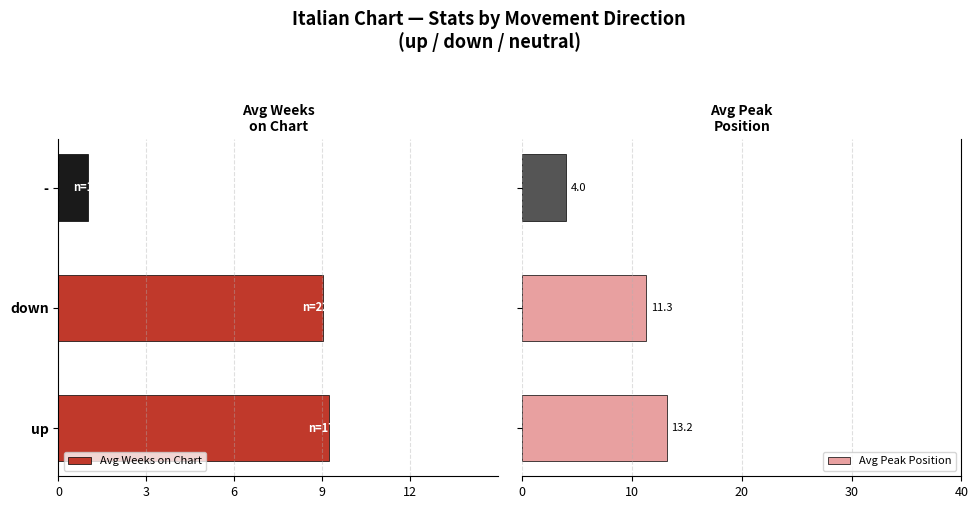

What is the average value of the Avg Peak Position series?

9.5